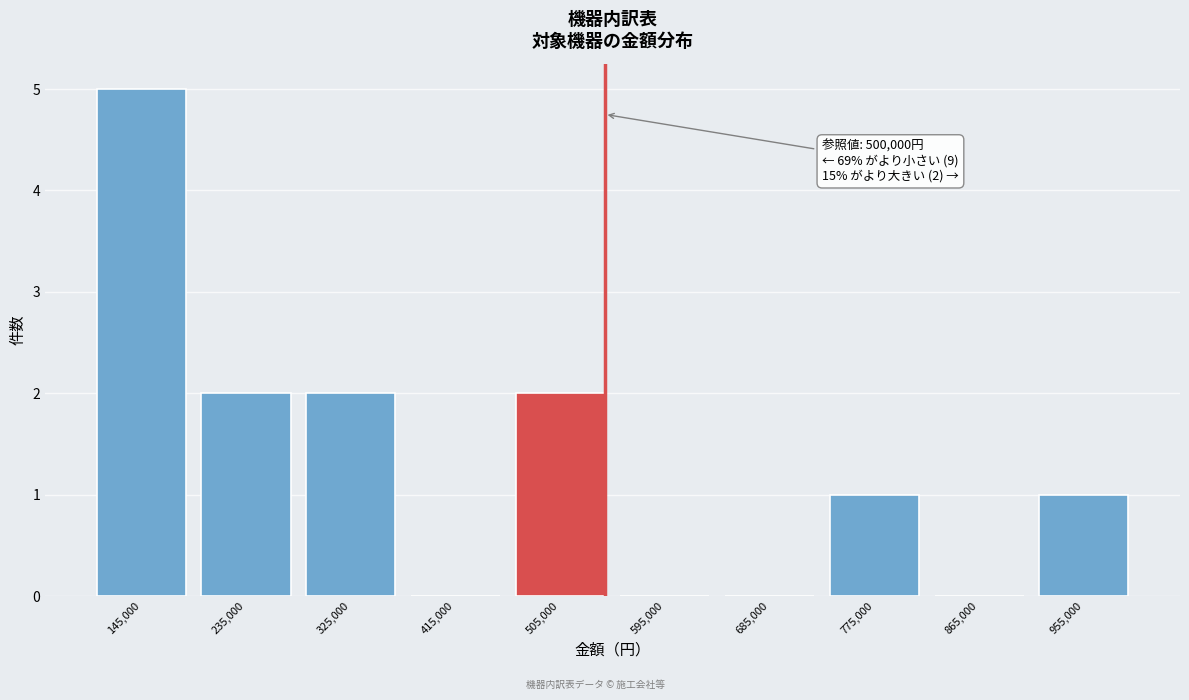

Reading left to right, what are all the values shown in this chart?

145,000=5	235,000=2	325,000=2	415,000=0	505,000=2	595,000=0	685,000=0	775,000=1	865,000=0	955,000=1